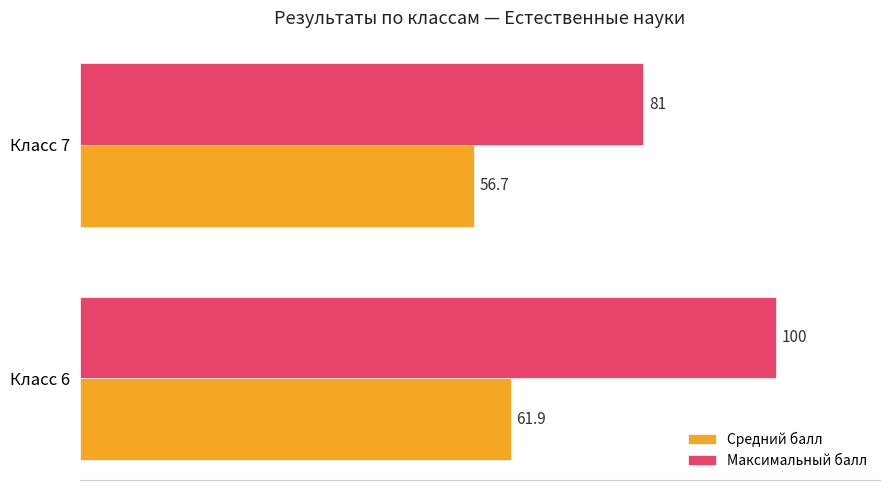

True or false: Средний балл has a value of 107.5 at Класс 6.

False